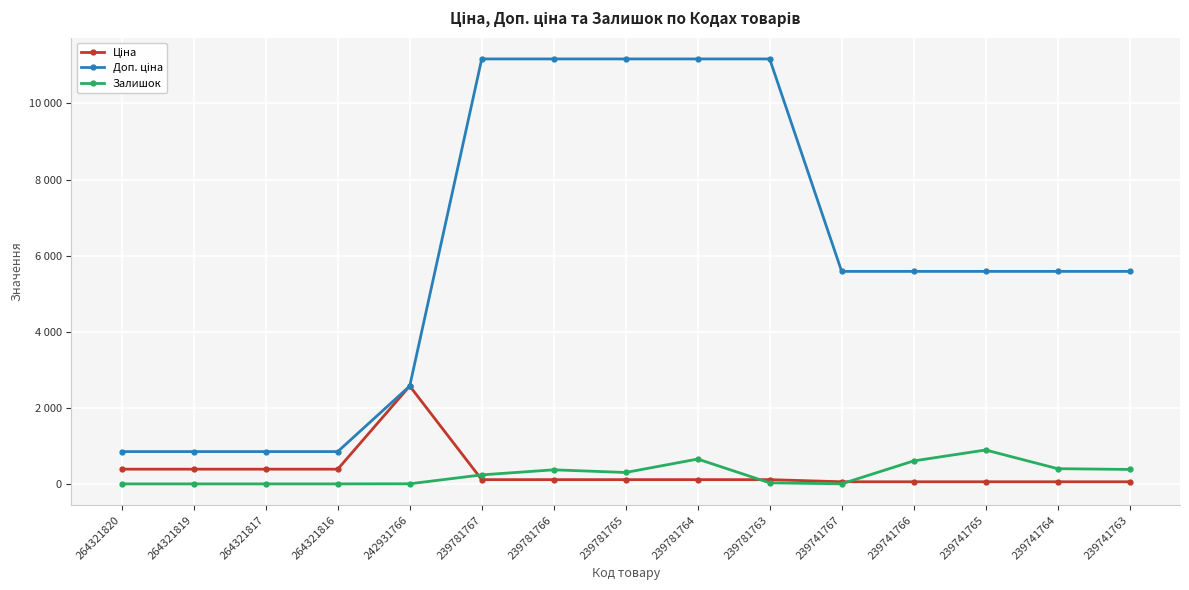

Where is Доп. ціна nearest to the value 6009?

239741767